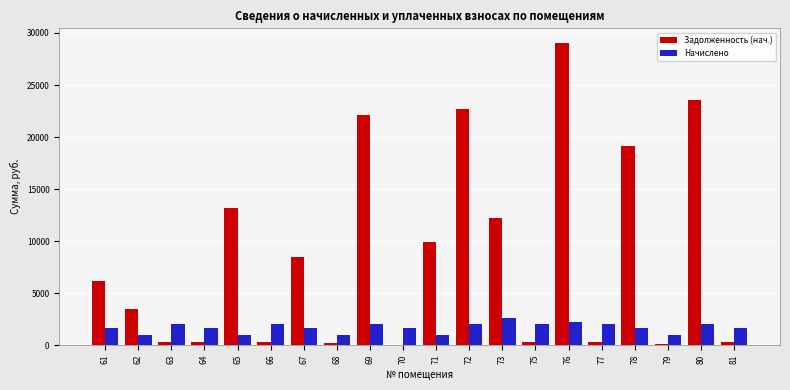

What is the difference between the Начислено values at 69 and 68?

1029.7